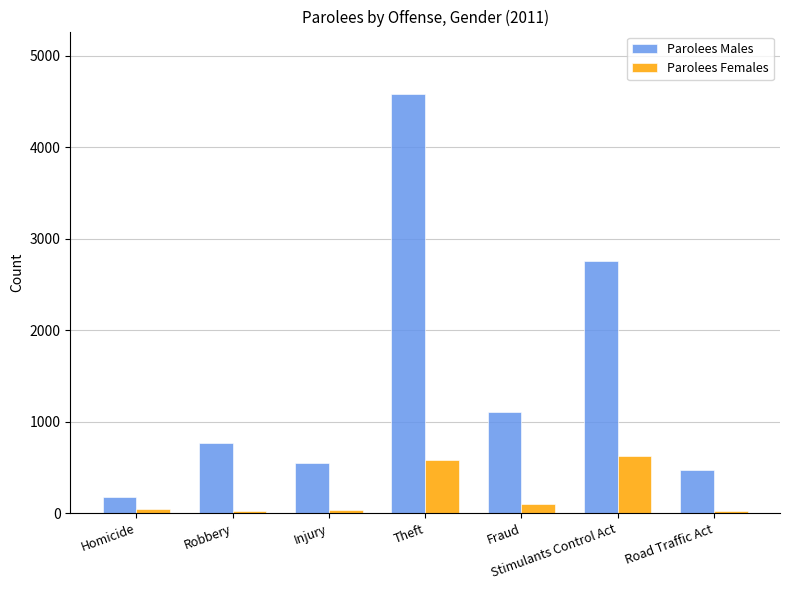

What is the difference between the highest and lowest values at Stimulants Control Act?

2138